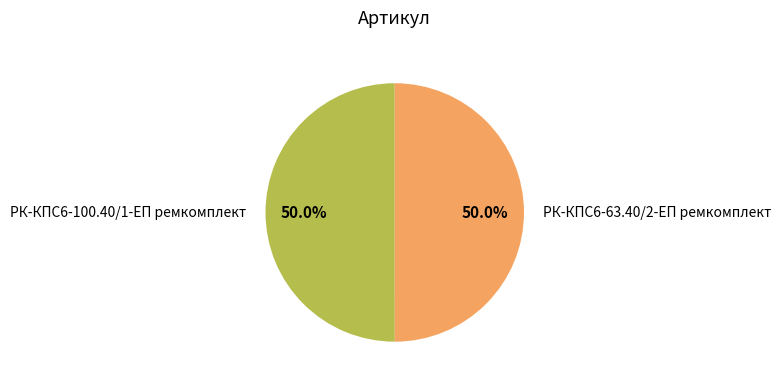

True or false: РК-КПС6-63.40/2-ЕП ремкомплект accounts for 50% of the total.

True